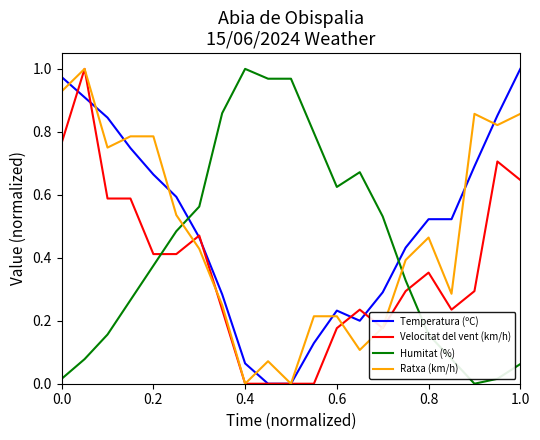

After their last crossing, which series has the higher values: Humitat (%) or Temperatura (ºC)?

Temperatura (ºC)